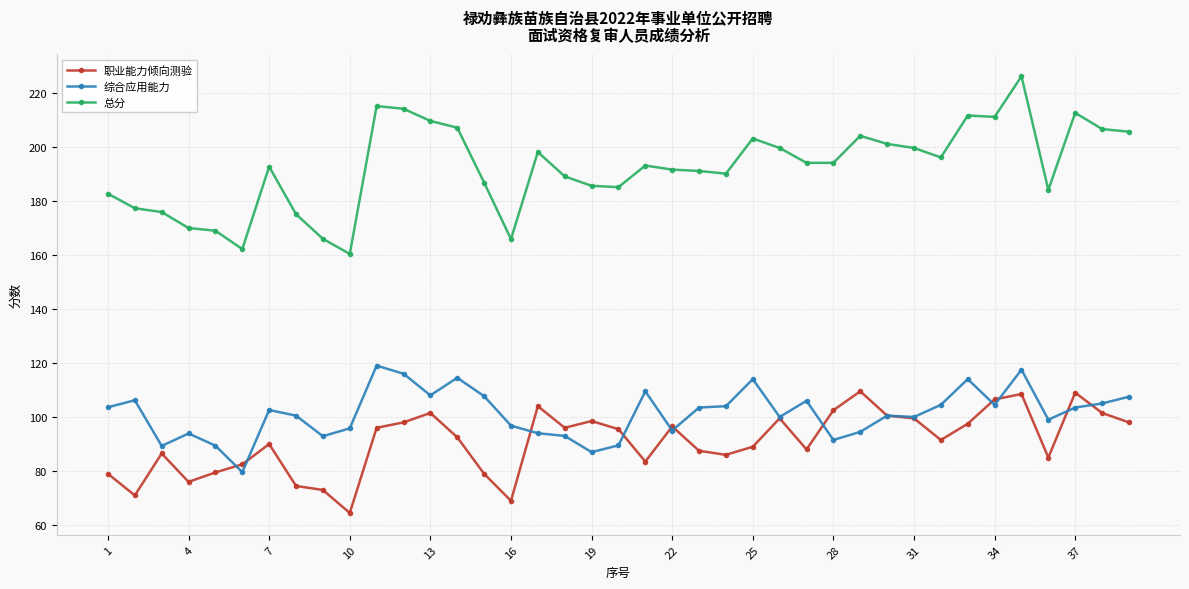

True or false: 综合应用能力 has more than 1 interior local peaks.

True